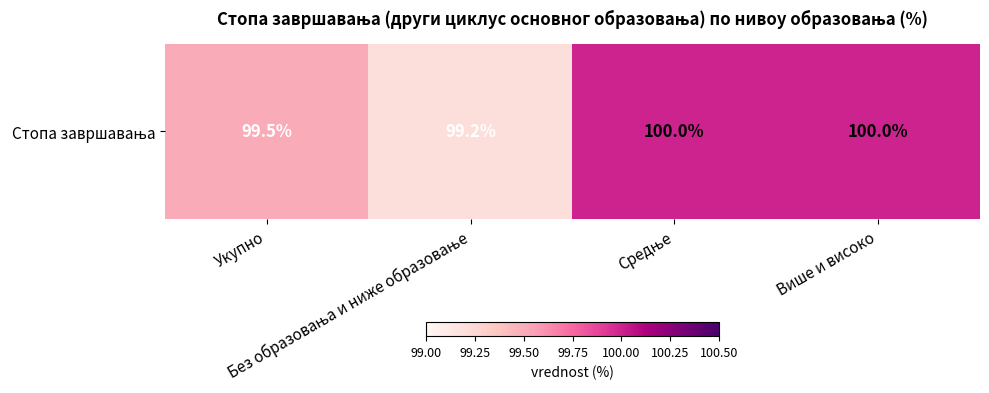

Count the values in the range 99 to 100.

4